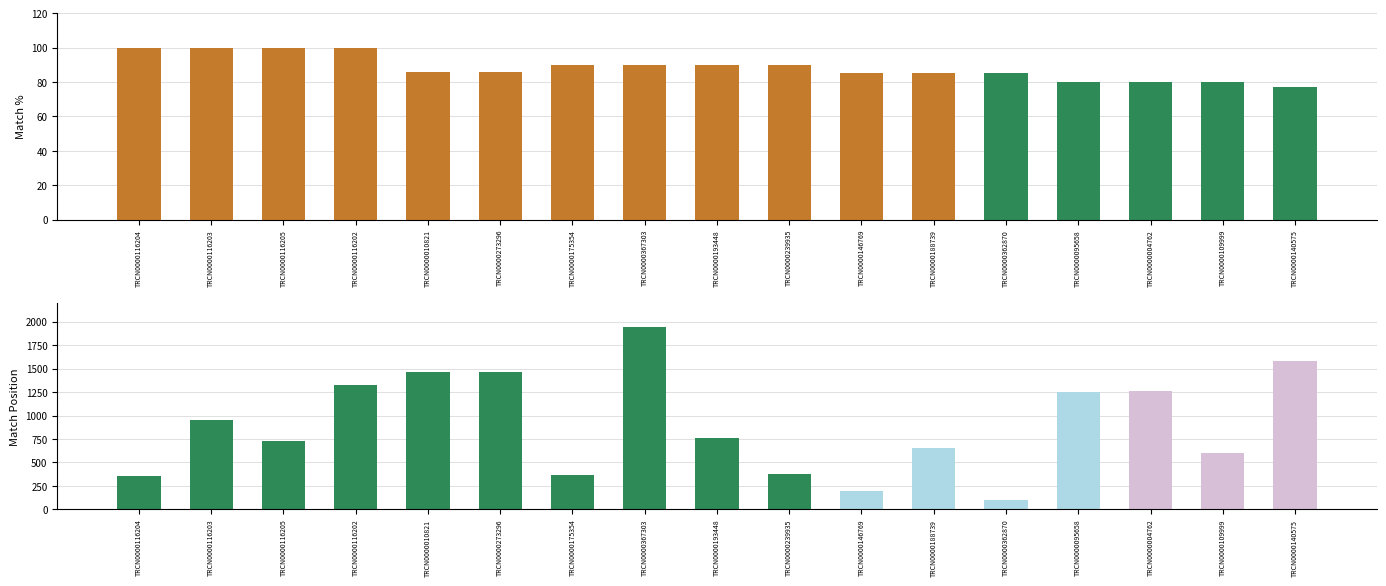

What position from the right is TRCN0000146769?

7